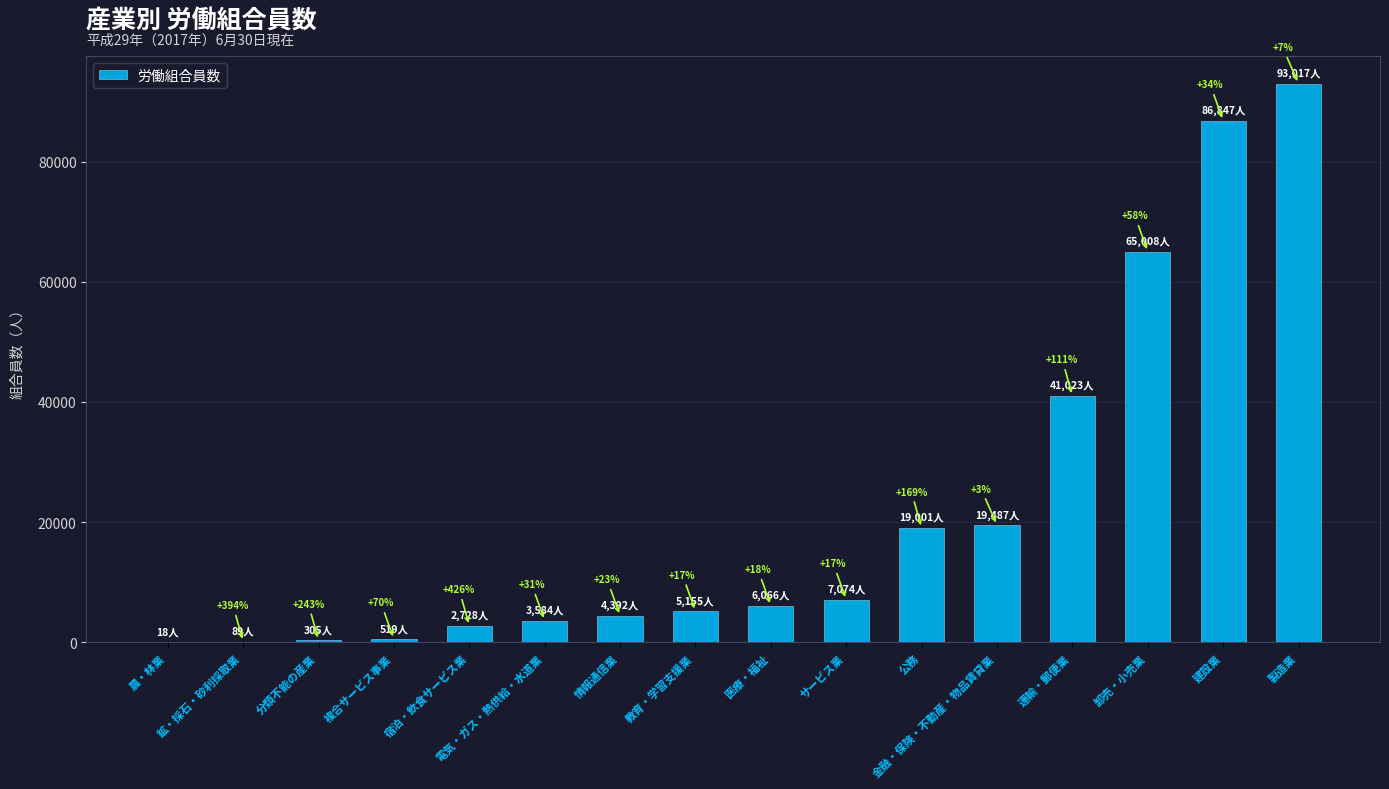

True or false: the data shows 161971 at 製造業.

False